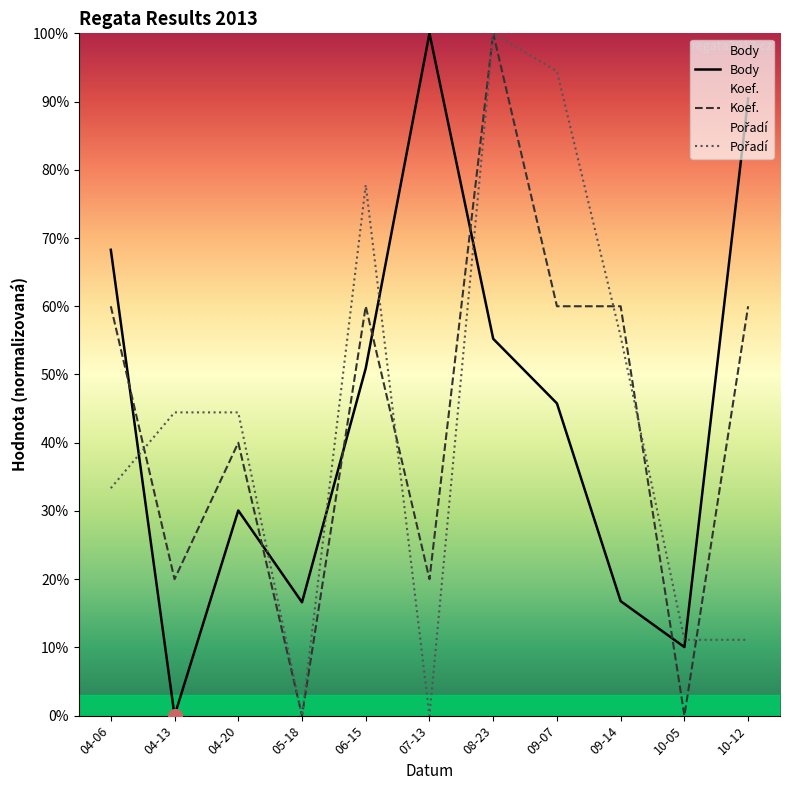

At how many categories does at least one series exceed 16?

10